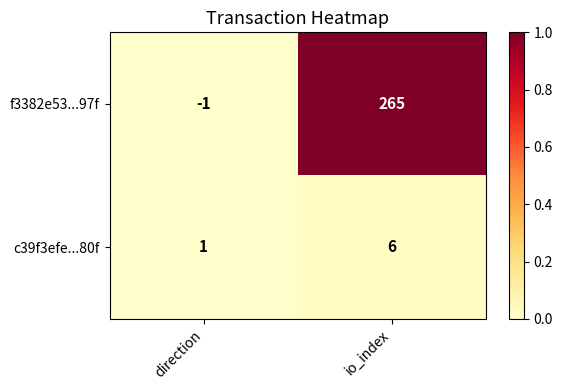

Where is f3382e53...97f nearest to the value 132?

direction